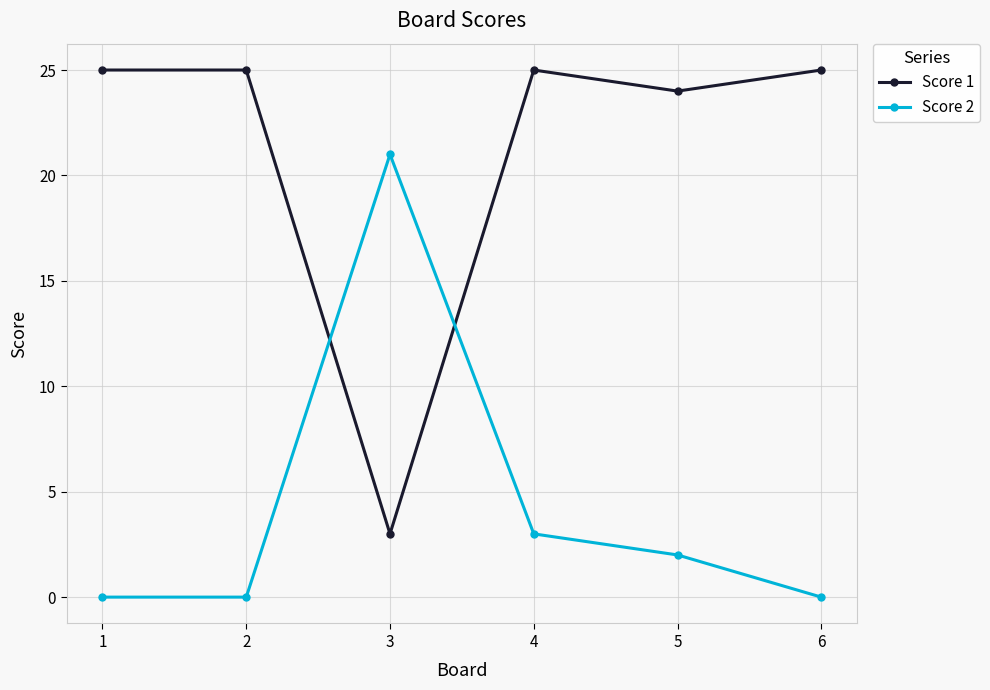

Reading right to left, extract all data points from this chart.

Score 1: 6=25	5=24	4=25	3=3	2=25	1=25
Score 2: 6=0	5=2	4=3	3=21	2=0	1=0